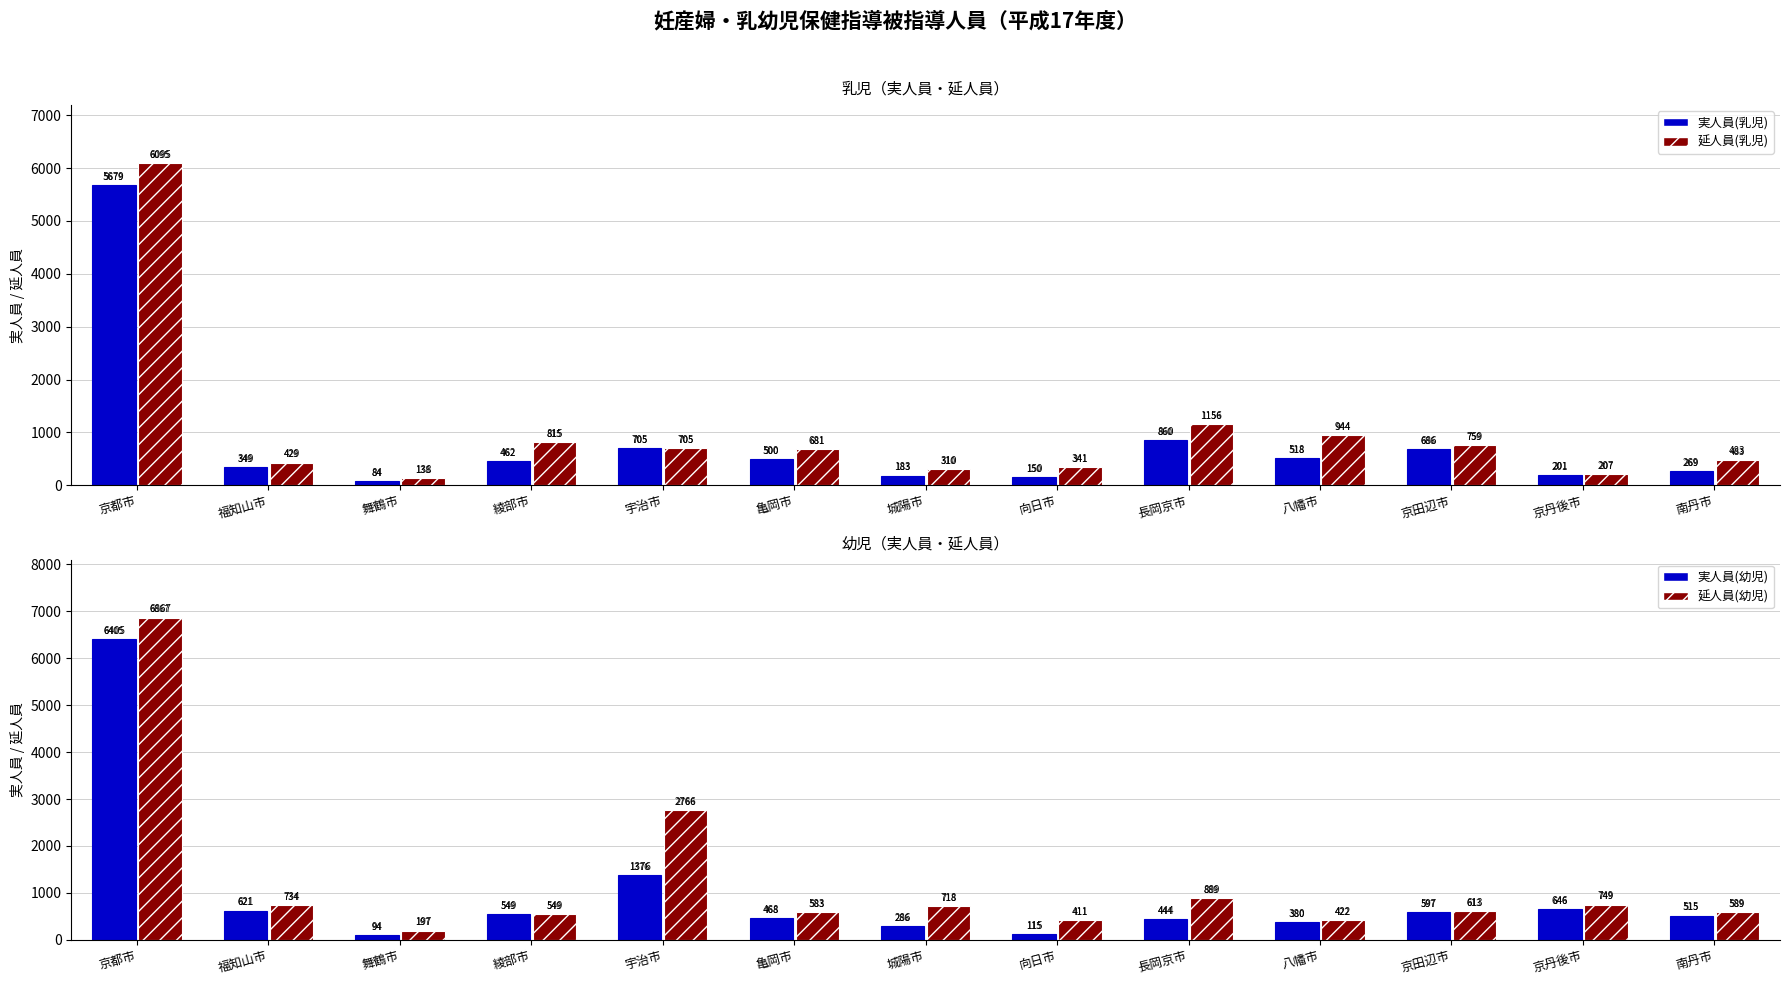

How many distinct data groups are displayed?

4